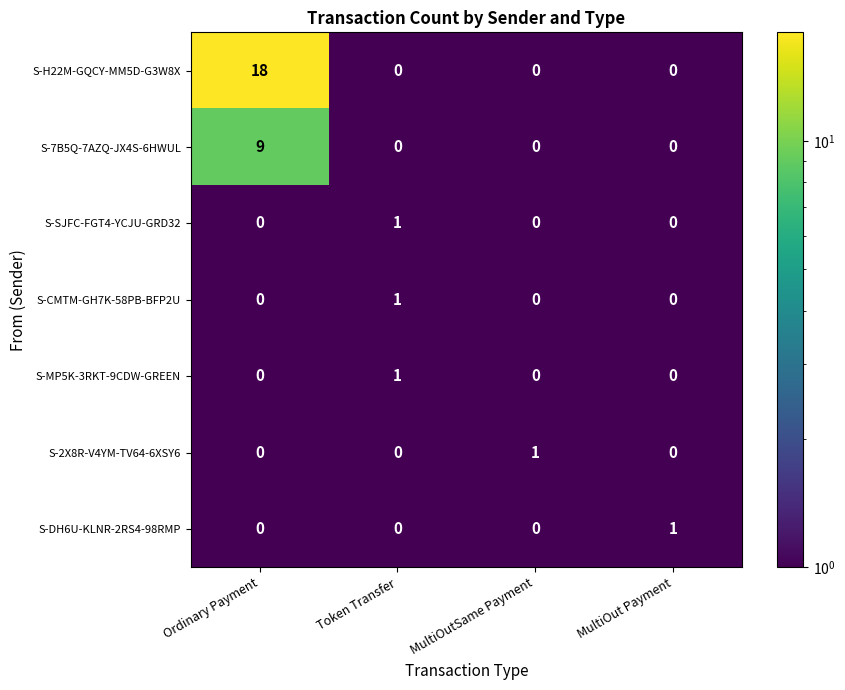

Which series has the largest total across all categories?

S-H22M-GQCY-MM5D-G3W8X